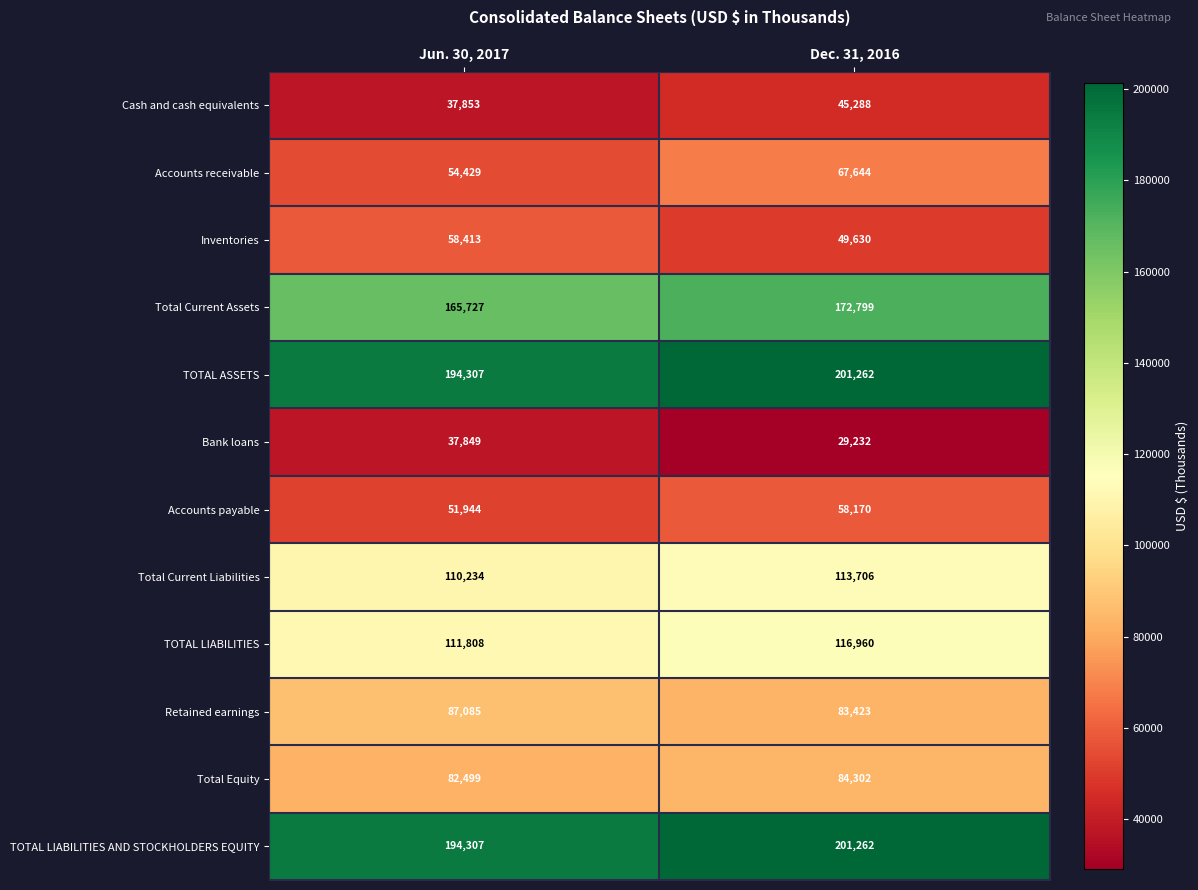

What is the spread (max minus min) of values at Dec. 31, 2016?

172030